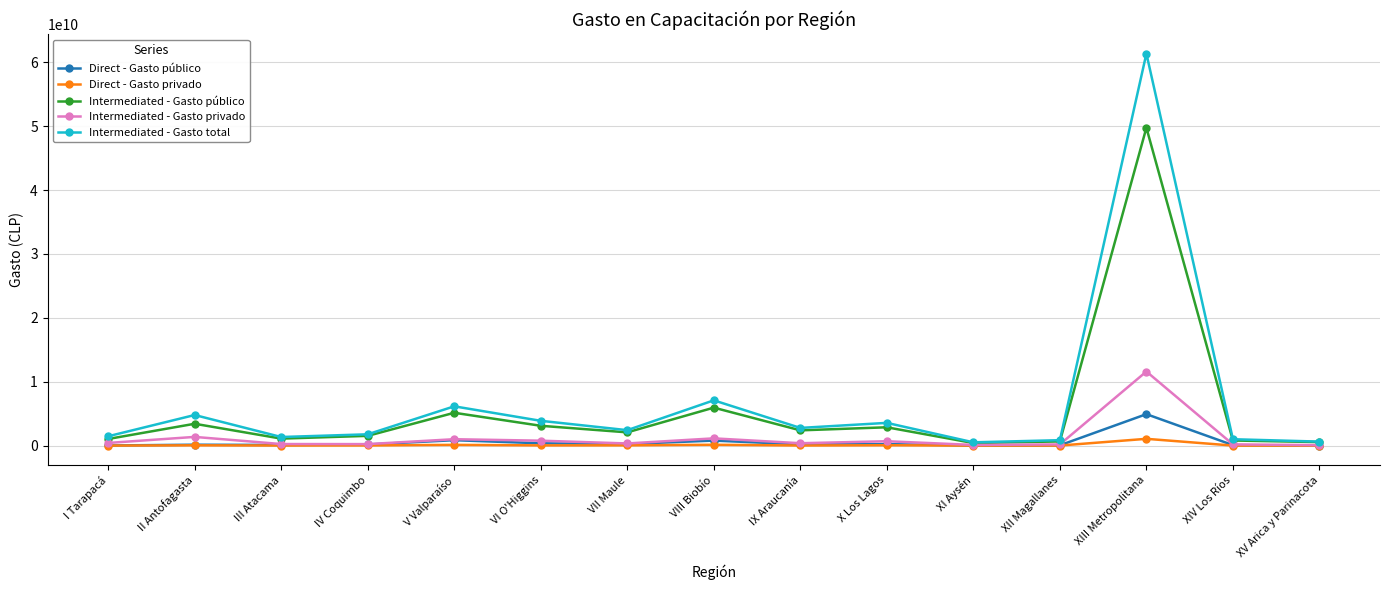

Is the value of Intermediated - Gasto privado at XIV Los Ríos greater than the value of Intermediated - Gasto público at VI O'Higgins?

No